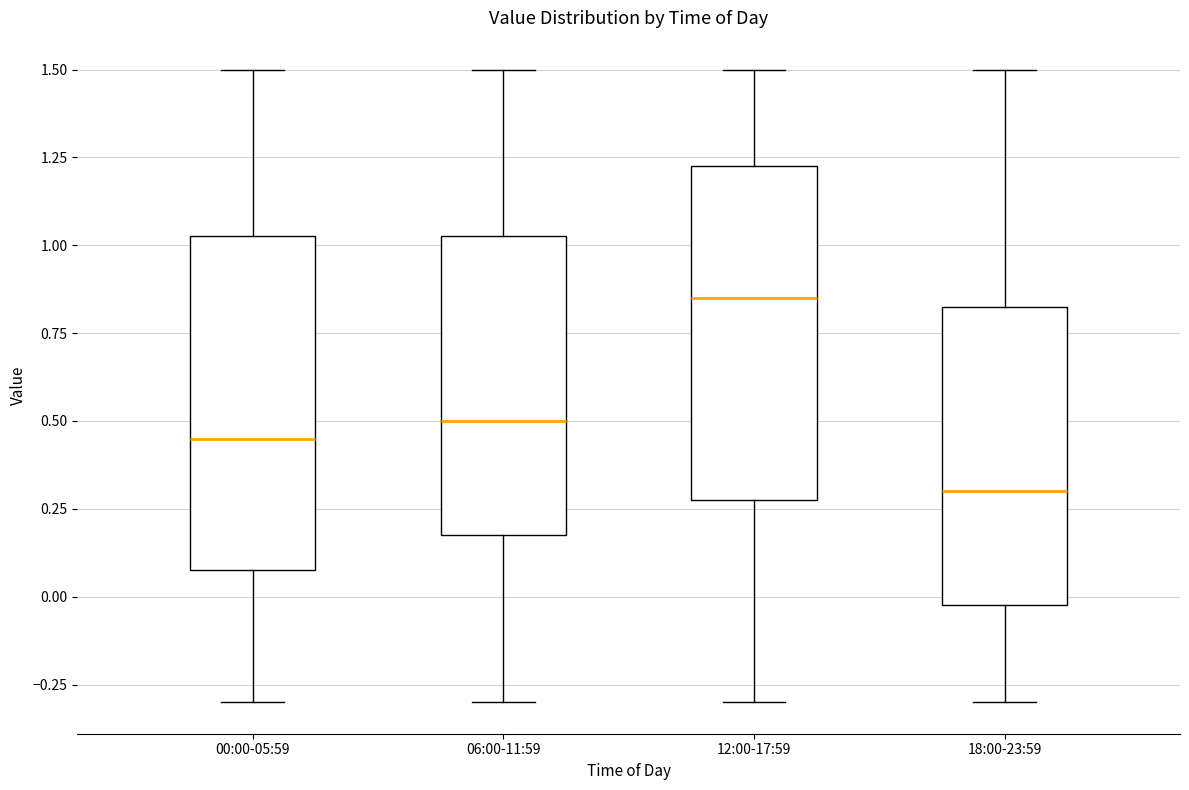

Where does the lower whisker of the box for 18:00-23:59 end on the y-axis? The values are not printed on the chart, so give them approximately, as read against the axis.

-0.30